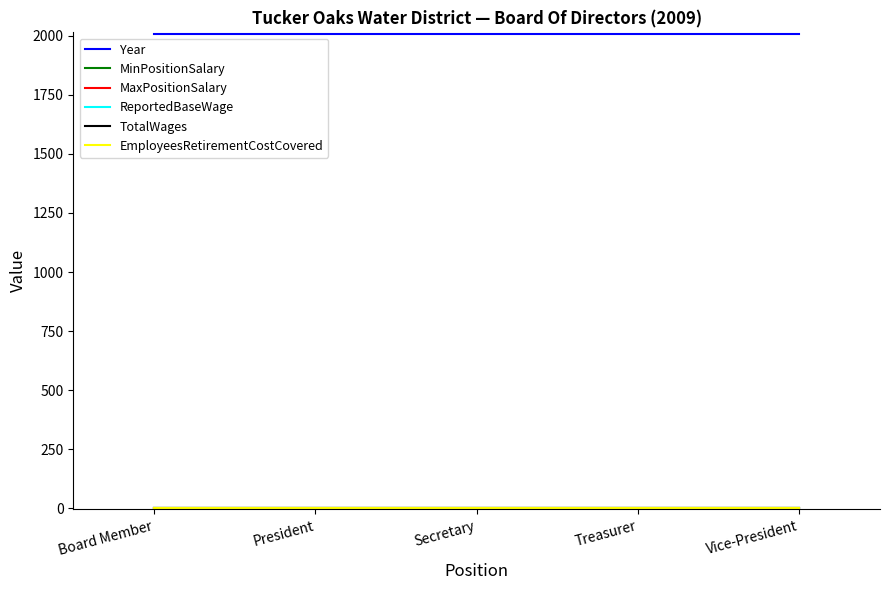

Does the chart display data point markers on the line(s)?

No